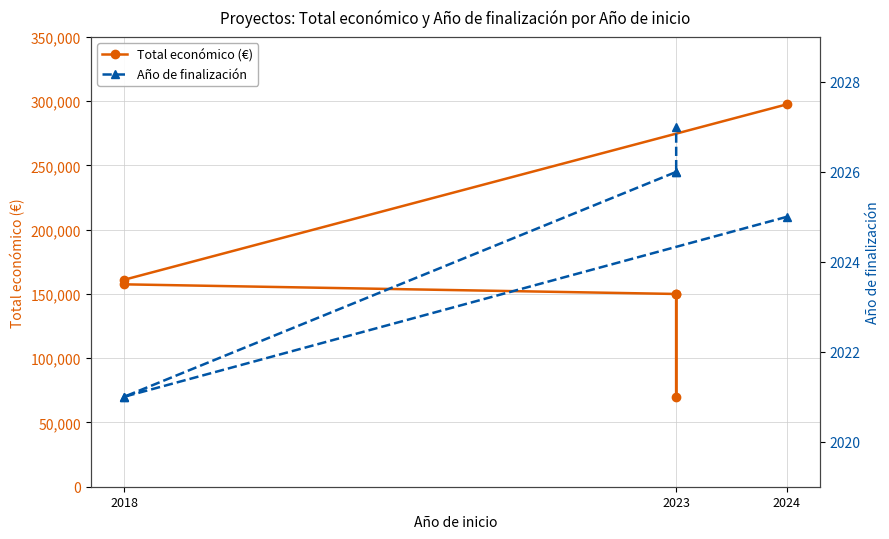

True or false: Total económico (€) and Año de finalización intersect in this chart.

False